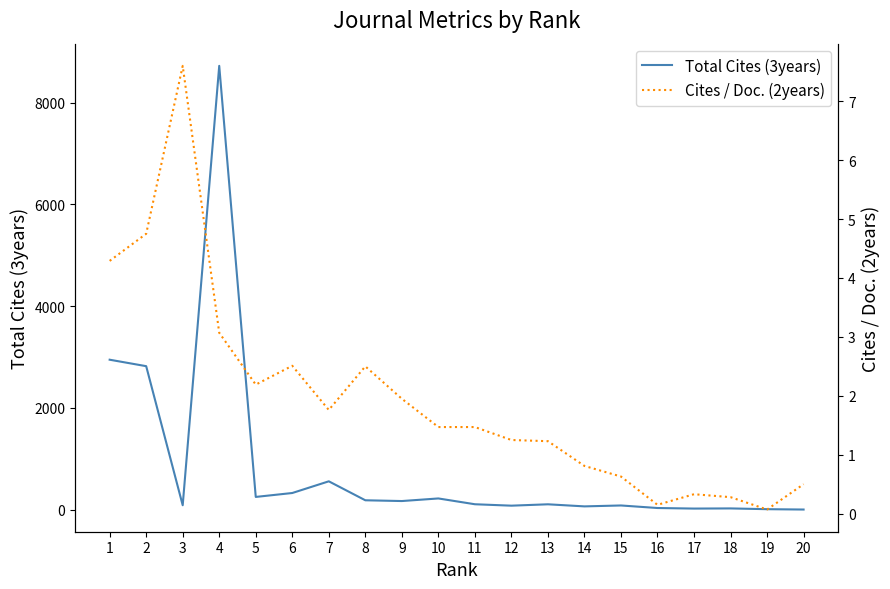

List the series in order of their overall mean, highest first.

Total Cites (3years), Cites / Doc. (2years)